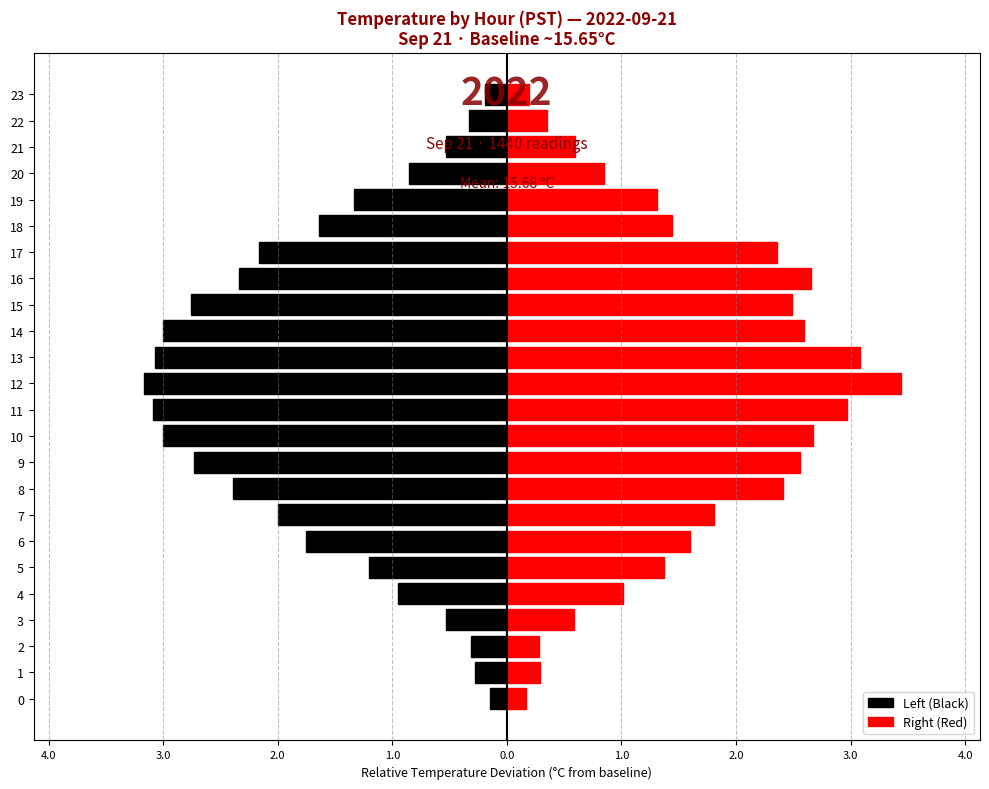

Reading left to right, extract all data points from this chart.

Left (Black): -0.2	-0.3	-0.3	-0.5	-0.9	-1.2	-1.8	-2.0	-2.4	-2.7	-3.0	-3.1	-3.2	-3.1	-3.0	-2.8	-2.3	-2.2	-1.6	-1.3	-0.8	-0.5	-0.3	-0.2
Right (Red): 0.2	0.3	0.3	0.6	1.0	1.4	1.6	1.8	2.4	2.6	2.7	3.0	3.4	3.1	2.6	2.5	2.7	2.4	1.4	1.3	0.8	0.6	0.3	0.2